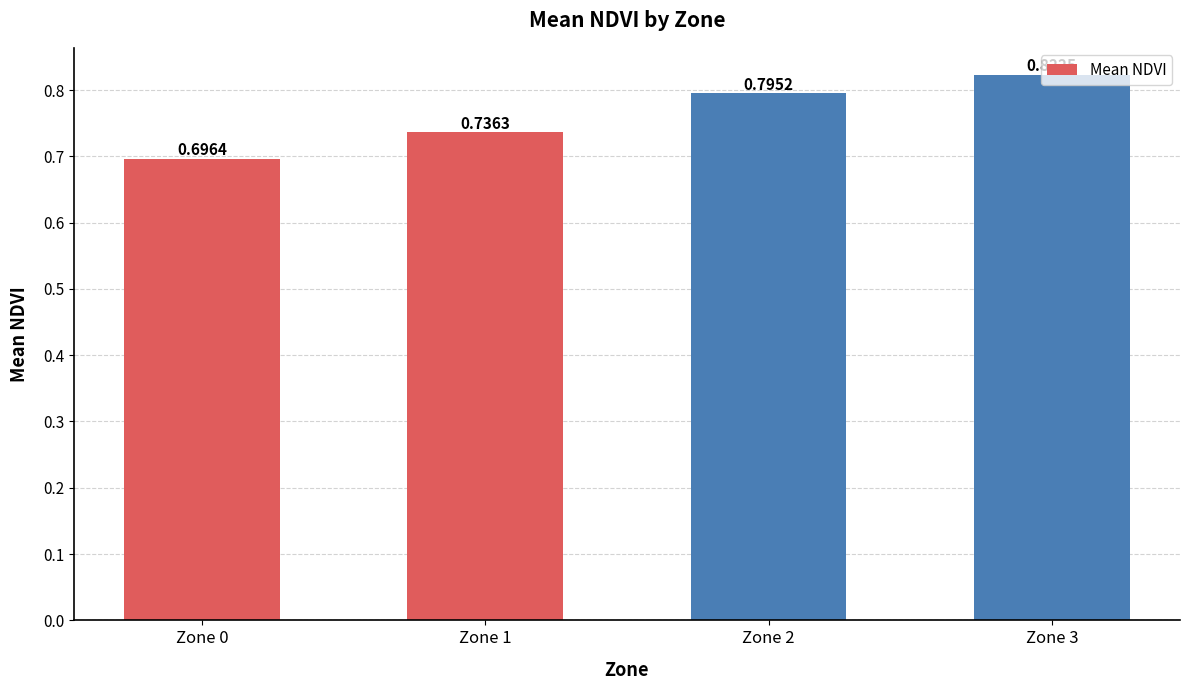

What is the difference between the maximum and minimum values?

0.1